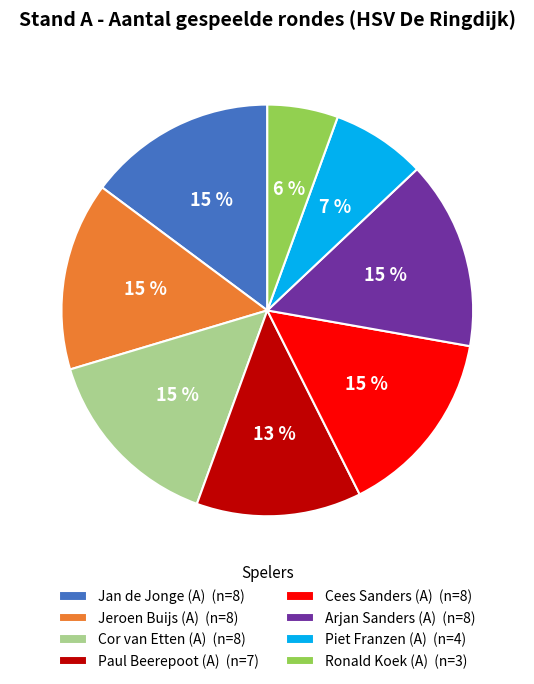

Which has a higher value, Paul Beerepoot (A) (n=7) or Cor van Etten (A) (n=8)?

Cor van Etten (A) (n=8)